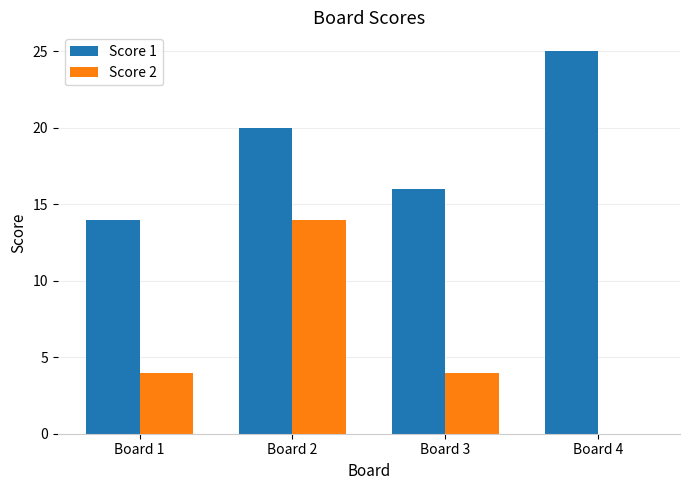

Does the chart contain stacked bars?

No